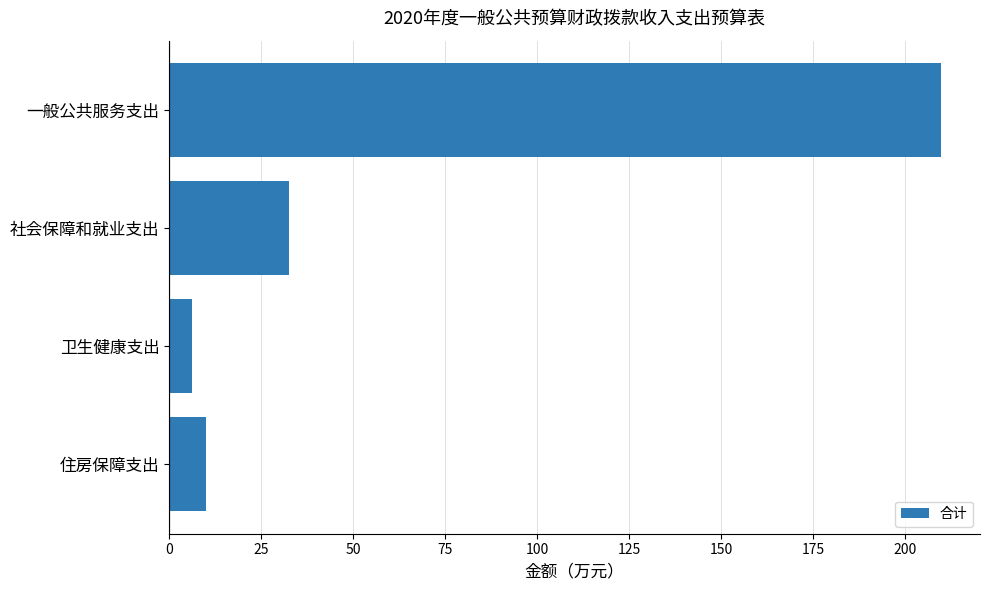

What is the smallest value displayed?

6.1